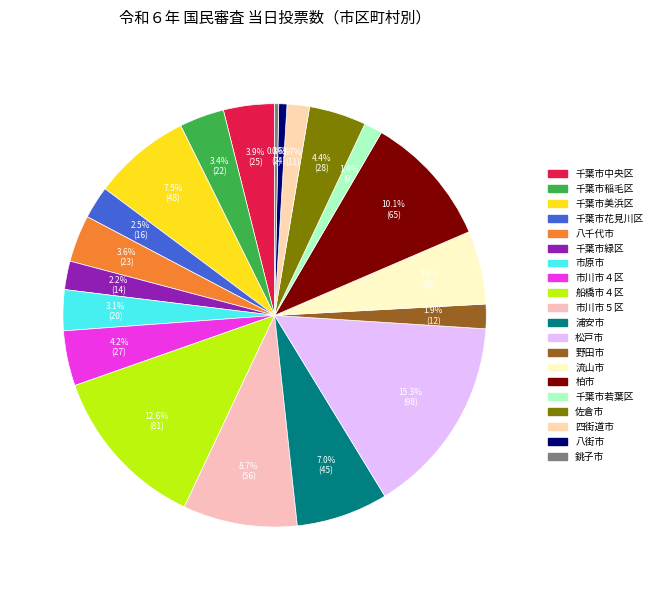

To the nearest percent, what is the difference between the largest and smallest slice percentages?

15%